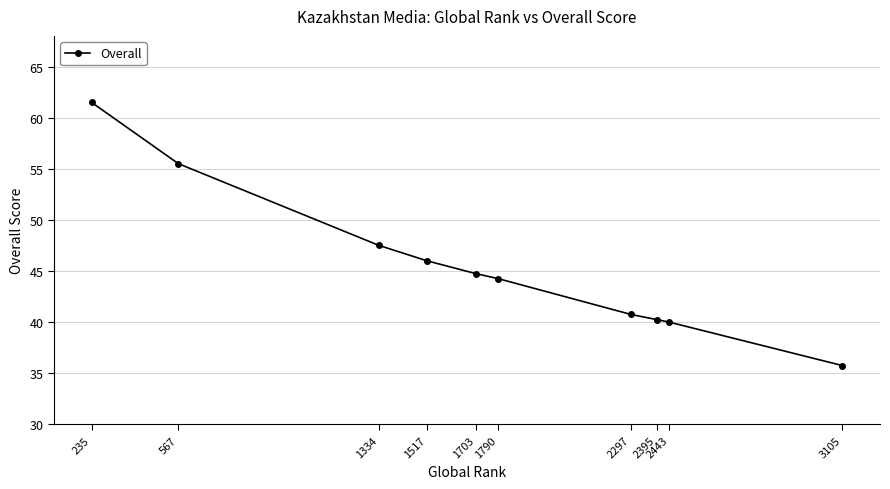

Is it true that the value at 2443 is 40.0?

True